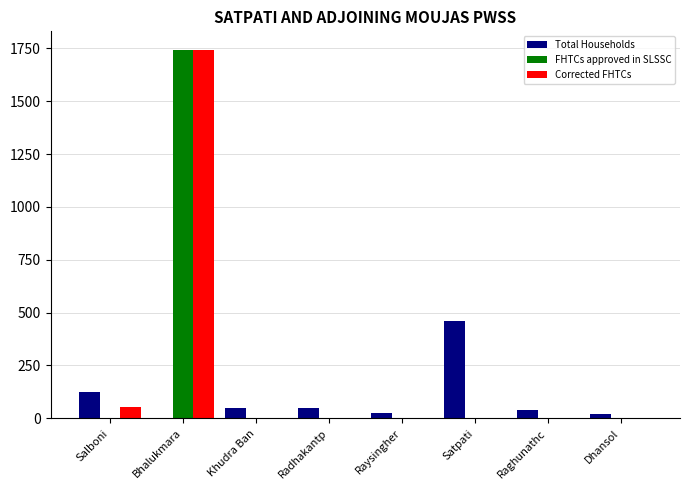

True or false: FHTCs approved in SLSSC has a value of 1209 at Raghunathc.

False